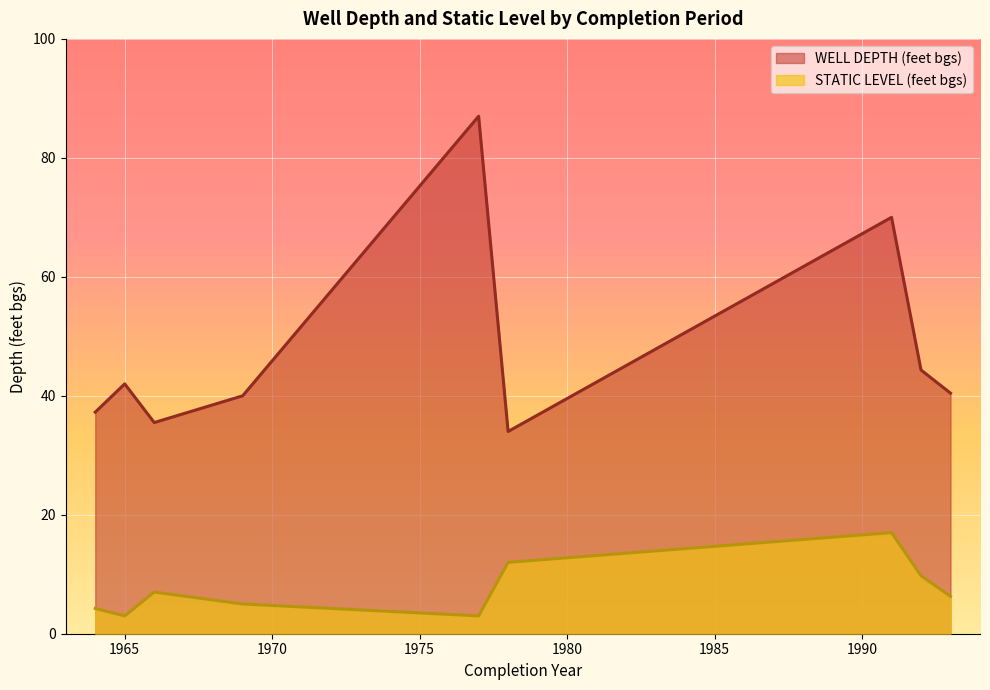

Which series has the largest range (max minus min)?

WELL DEPTH (feet bgs)